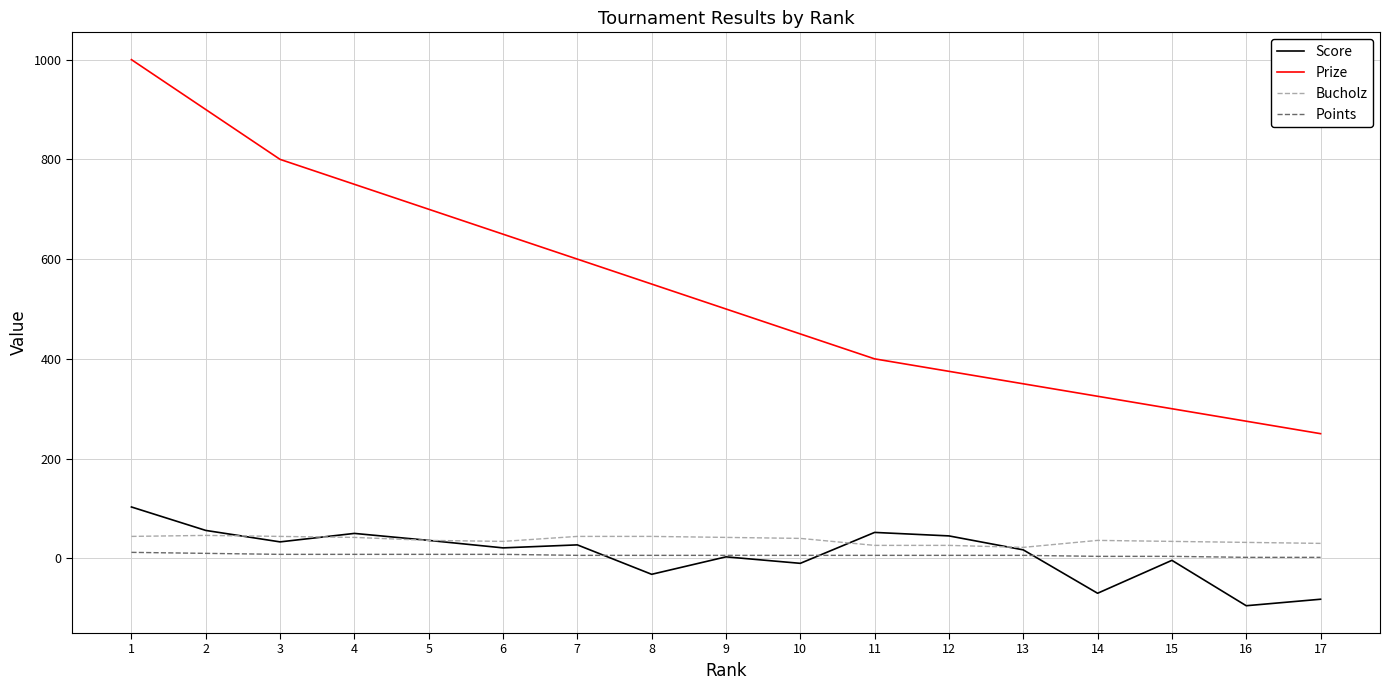

Where is the first local maximum for Score?

4